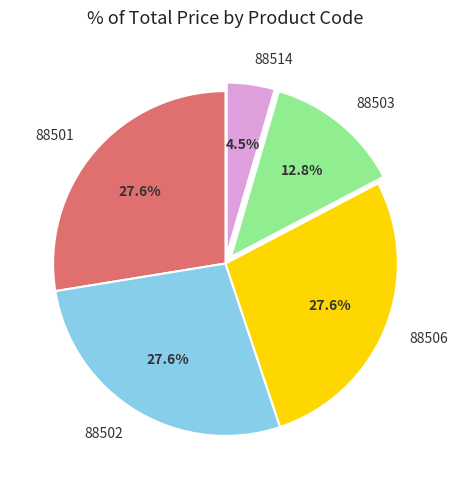

Is 88506 the majority of the pie?

No